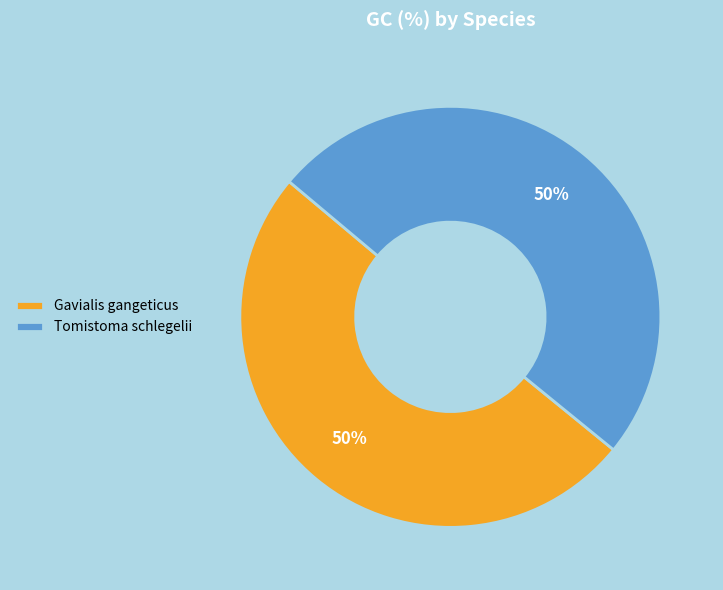

True or false: Tomistoma schlegelii accounts for 45% of the total.

False